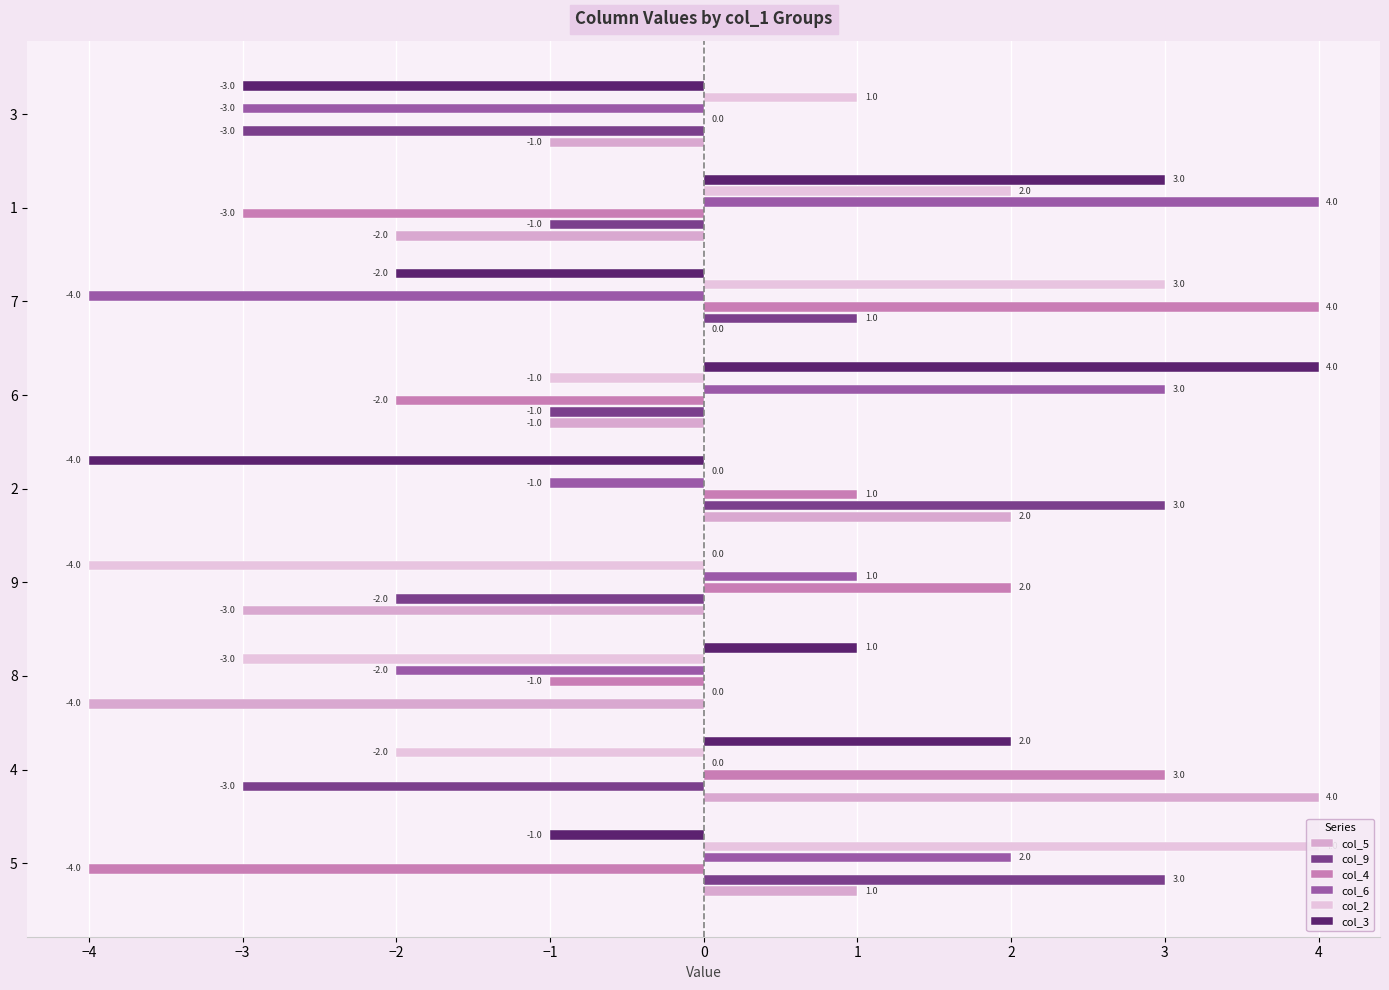

What is the smallest value displayed?

-4